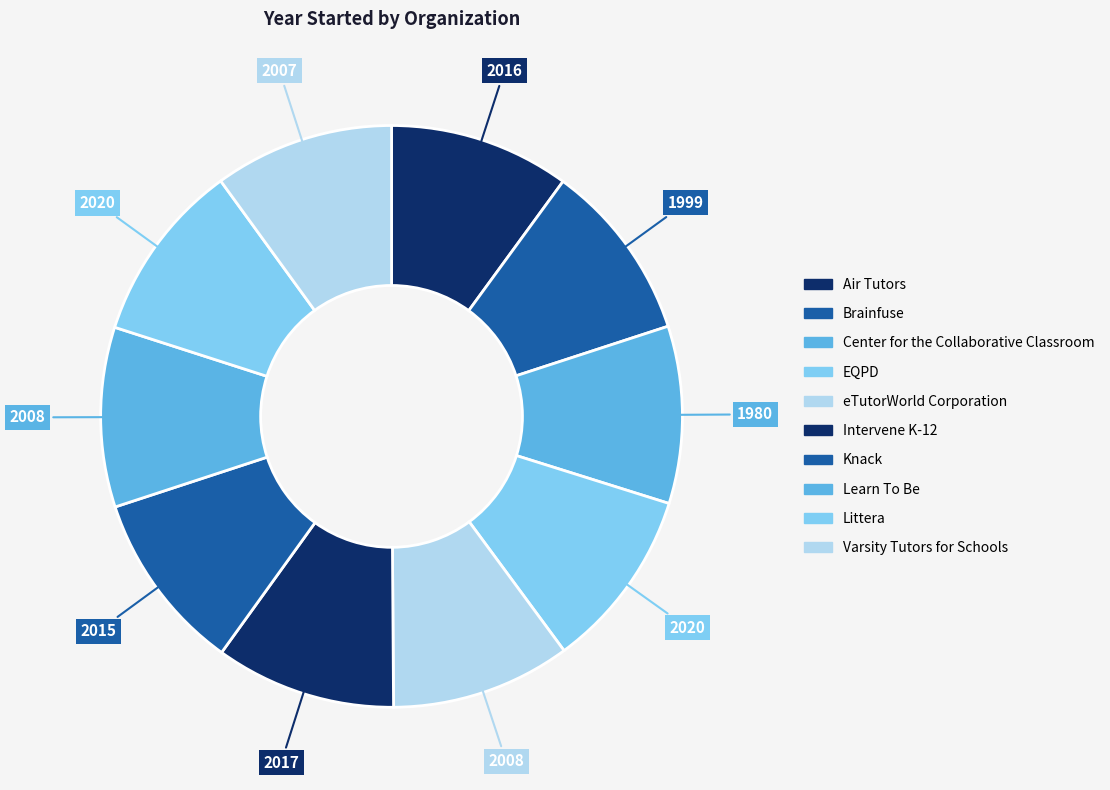

How many segments does this pie chart have?

10